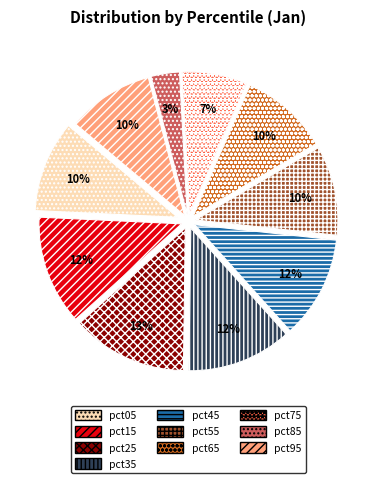

Does pct85 represent more than half of the total?

No